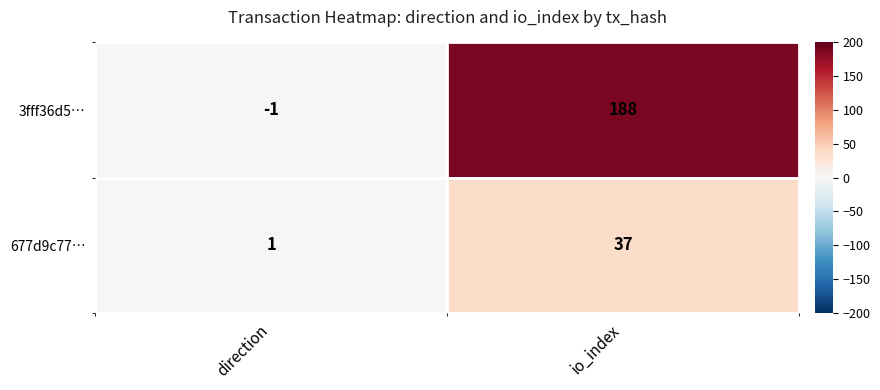

Is it true that 677d9c77… equals 0 at direction?

False